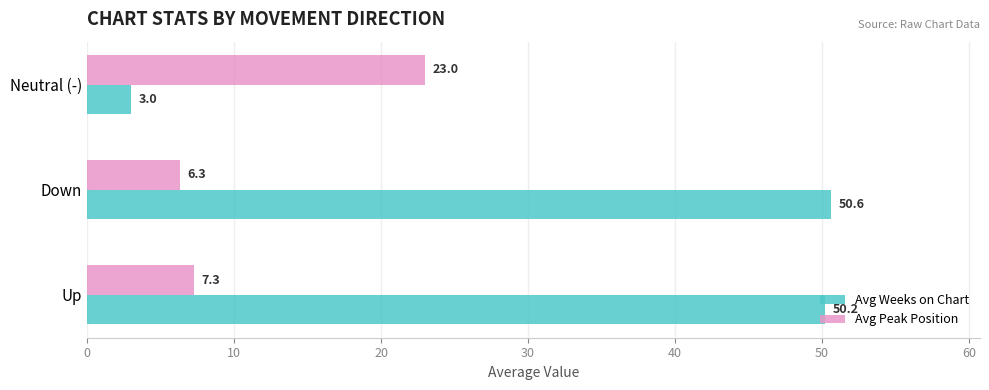

Between Down and Neutral (-), which series saw the biggest shift?

Avg Weeks on Chart